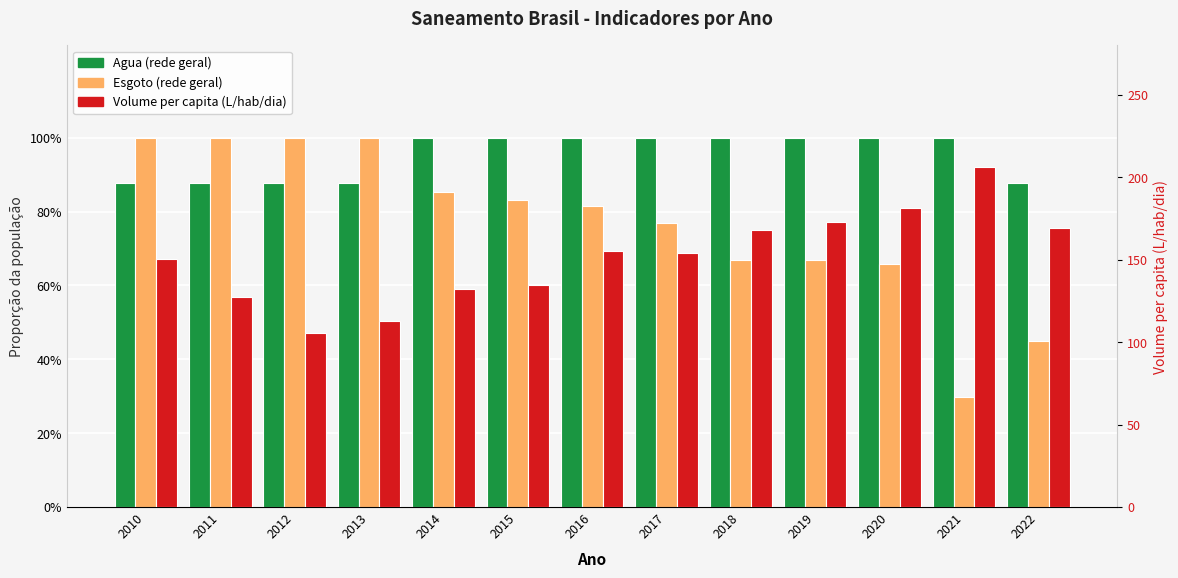

Which has a higher value, 2015 or 2012?

2015